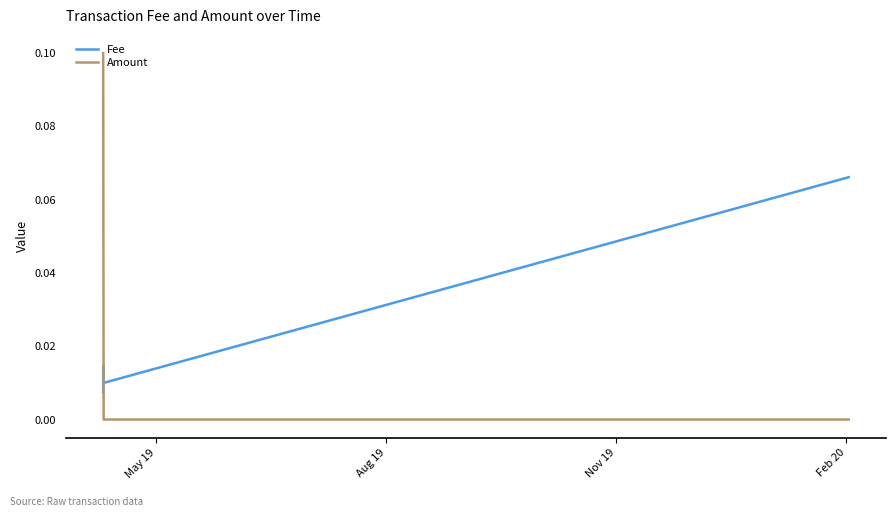

Does the chart display data point markers on the line(s)?

No